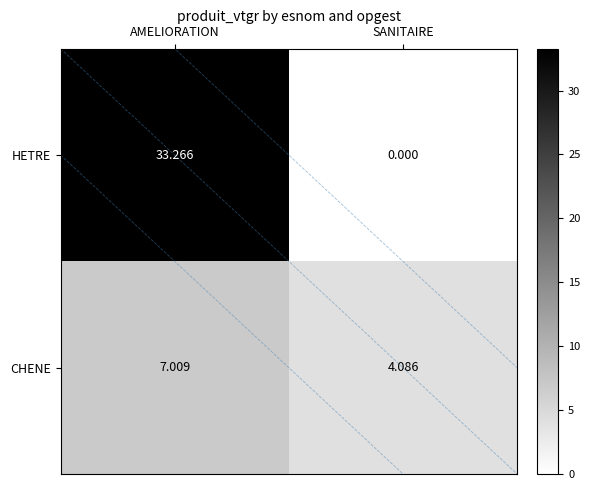

At which label does CHENE first exceed 7?

AMELIORATION